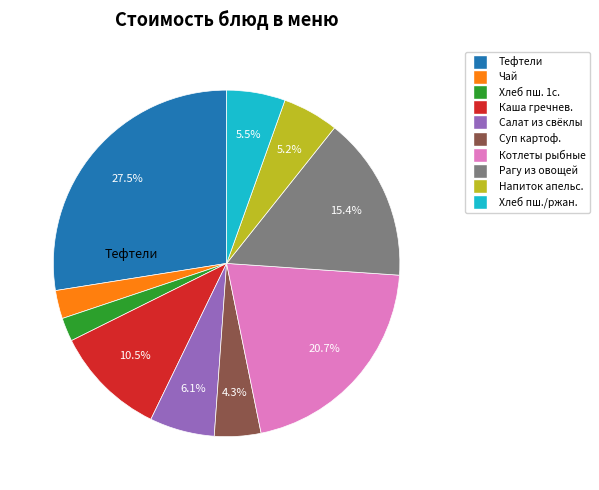

Is there a majority slice in this chart?

No